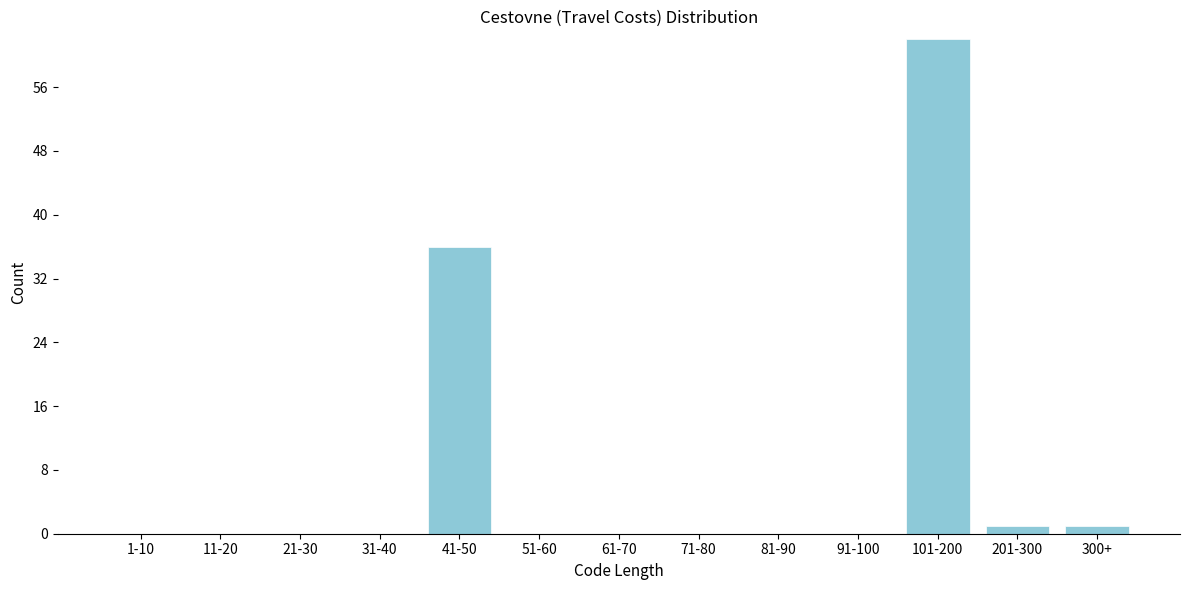

Reading right to left, list all the values displayed in this chart.

300+=1	201-300=1	101-200=62	91-100=0	81-90=0	71-80=0	61-70=0	51-60=0	41-50=36	31-40=0	21-30=0	11-20=0	1-10=0